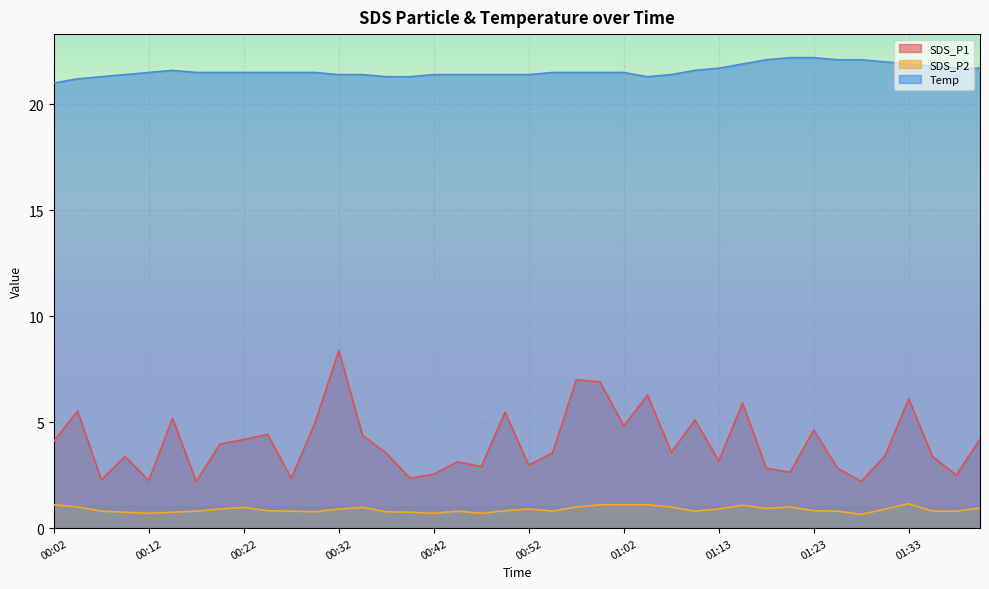

Rank the series by their average value, from highest to lowest.

Temp, SDS_P1, SDS_P2